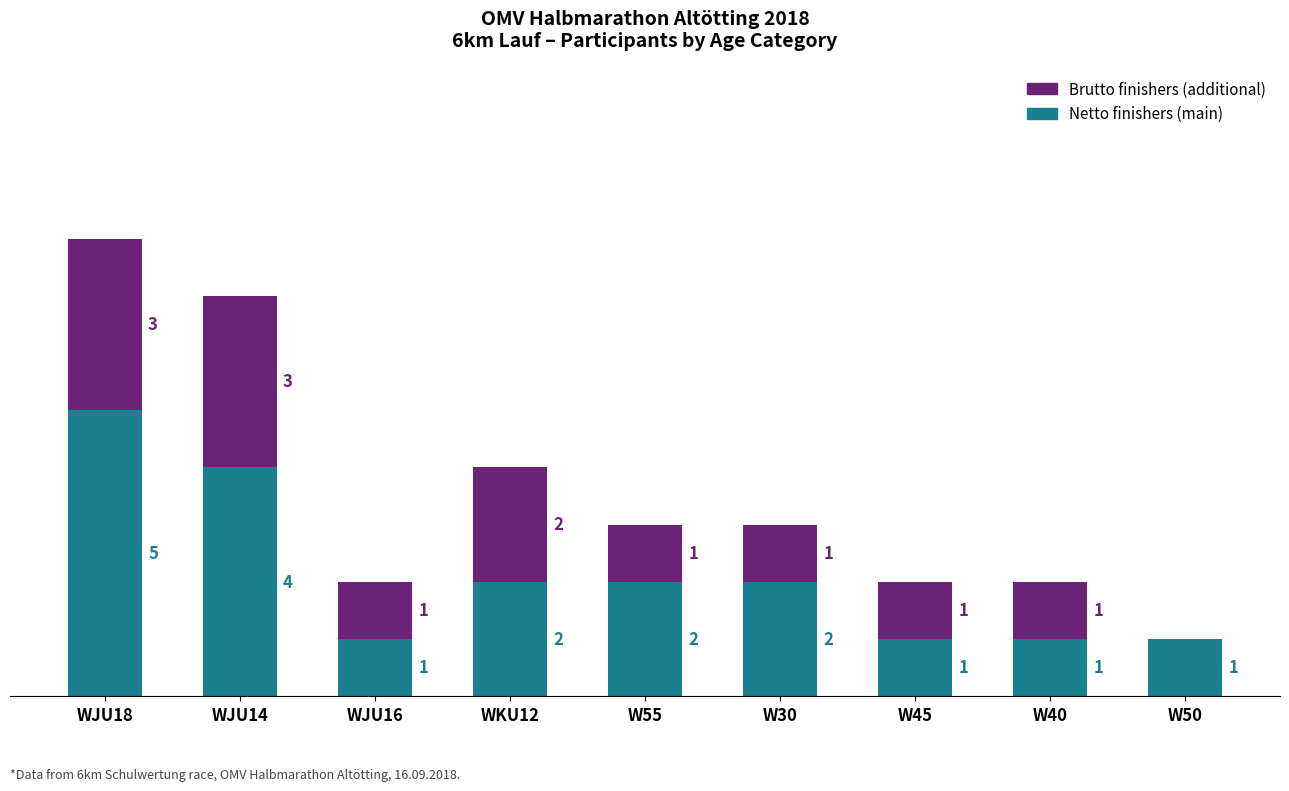

At which label does Netto finishers (main) reach its peak?

WJU18